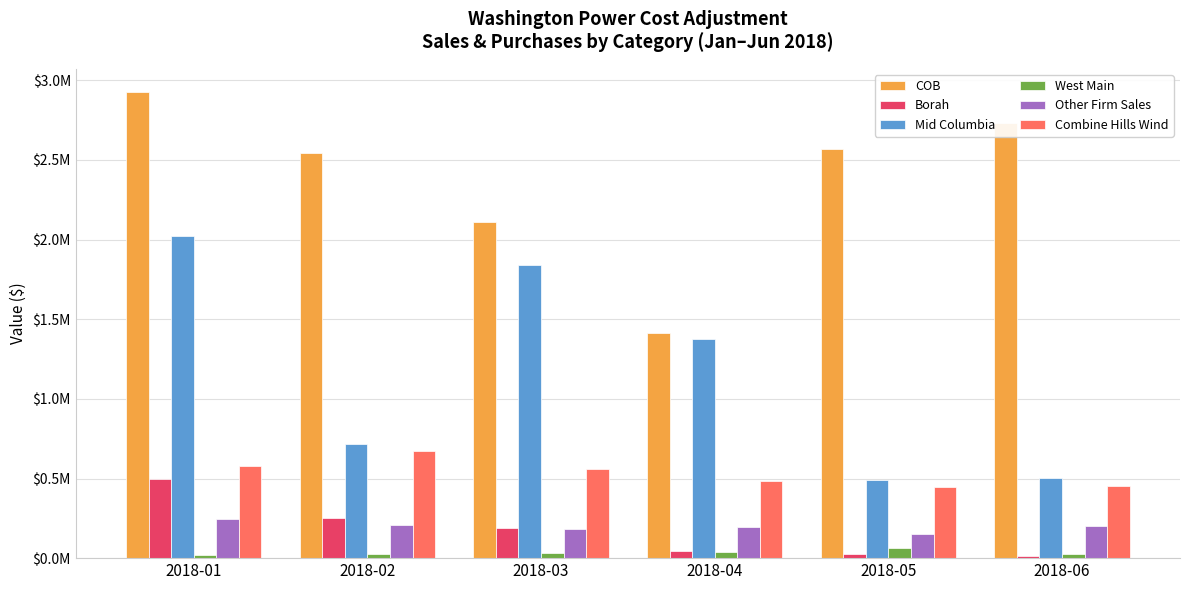

What is the average value of the Mid Columbia series?

1157879.4